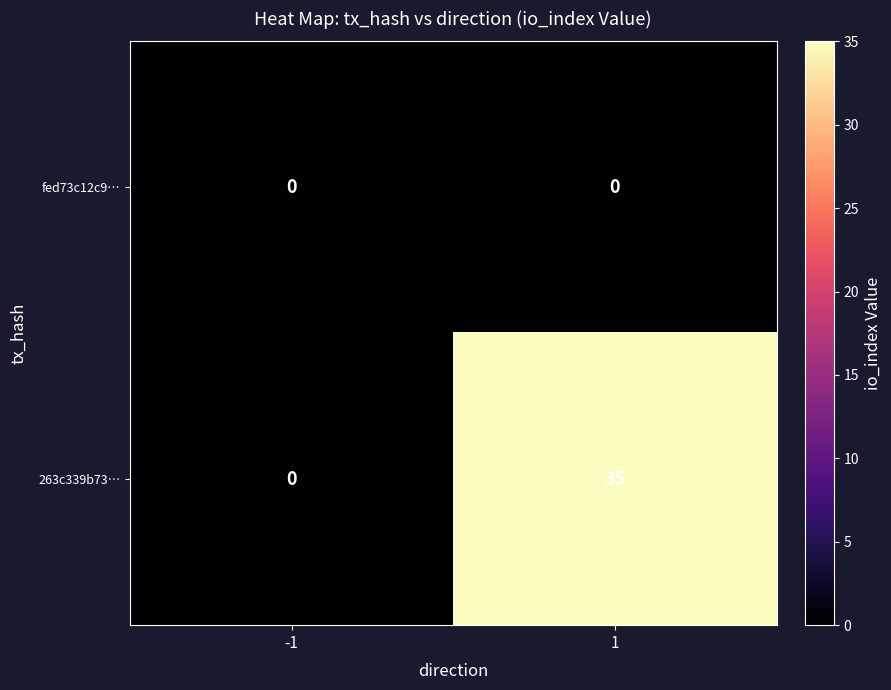

True or false: 263c339b73… has a value of 0 at -1.

True